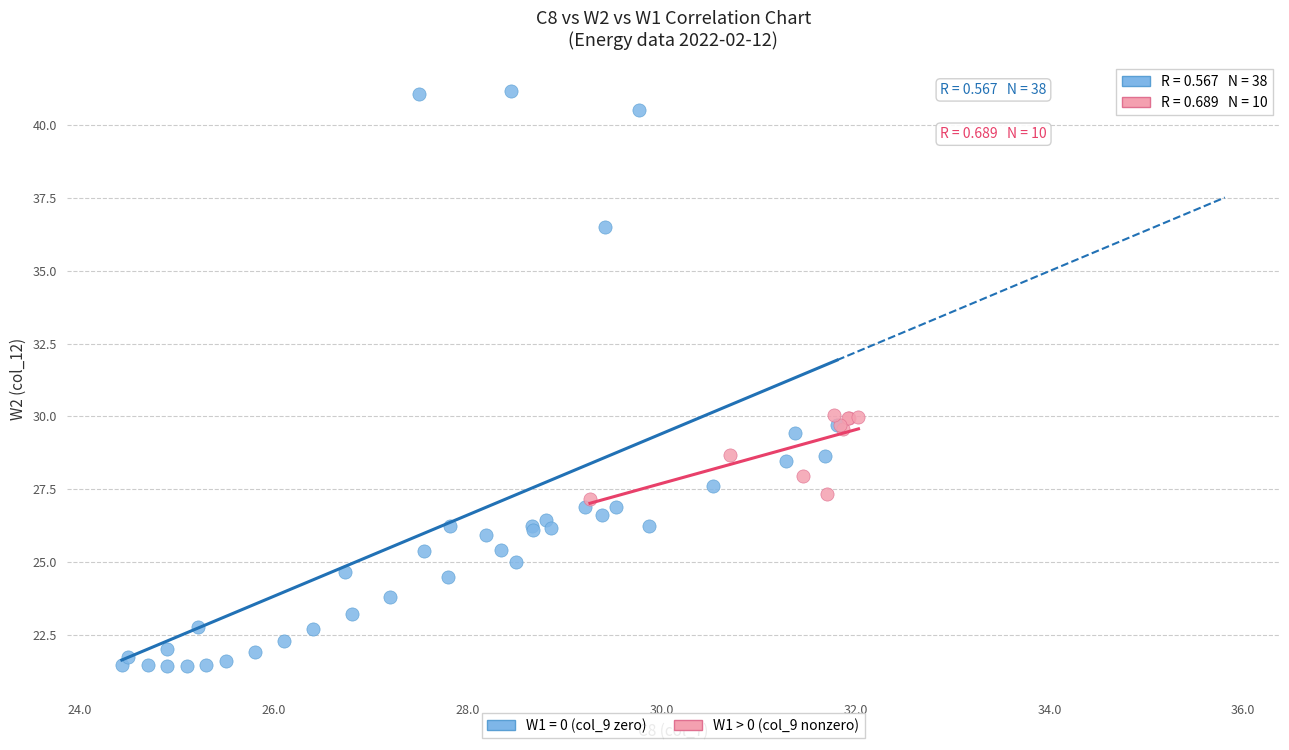

Which series has the largest Y range (max minus min)?

W1 = 0 (col_9 zero)